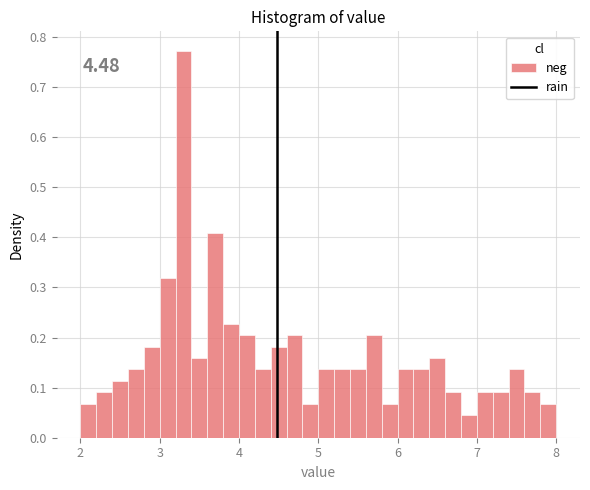

Read against the x-axis, roughly where is the centre of the tallest bar?

3.3